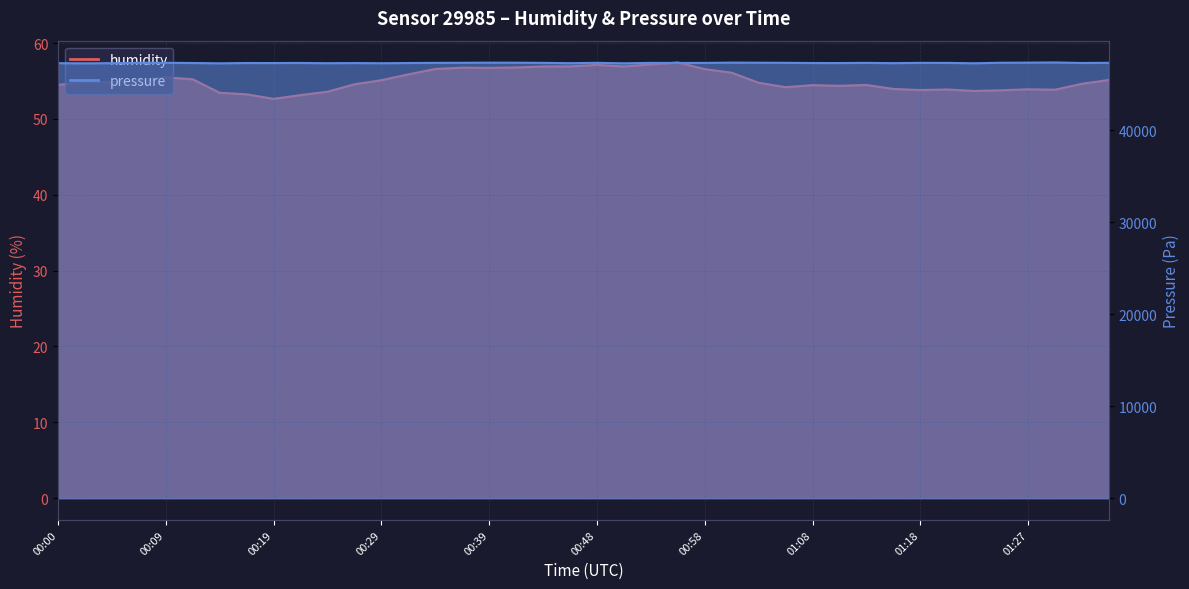

How many data points does each series have?

40